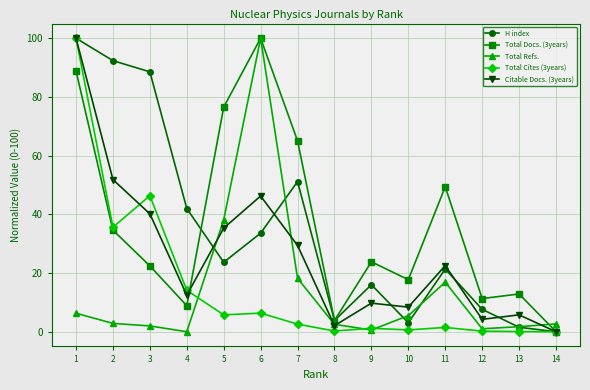

True or false: H index has a value of 31.8 at 5.

False